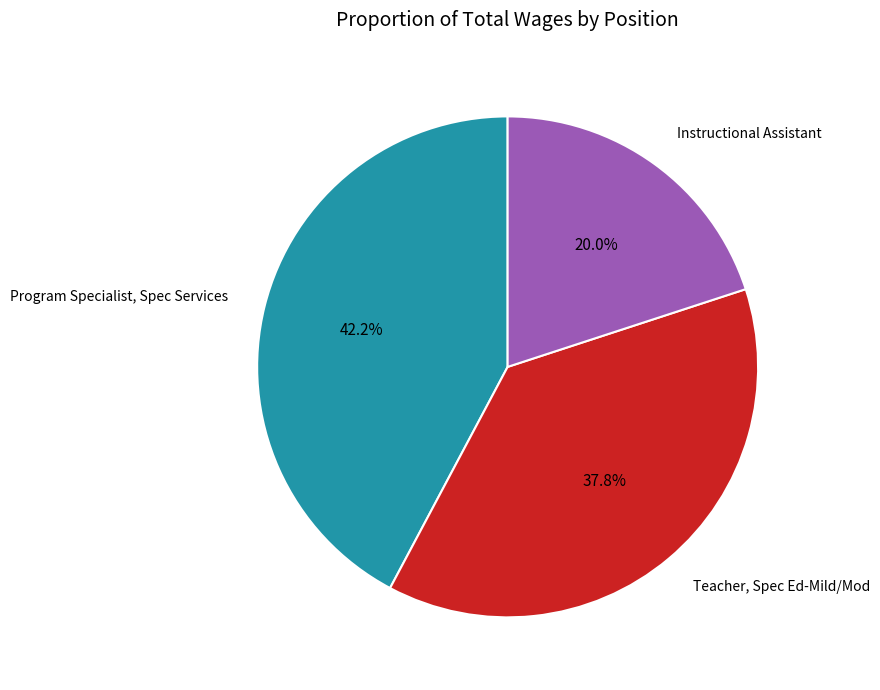

Does any single category account for the majority?

No